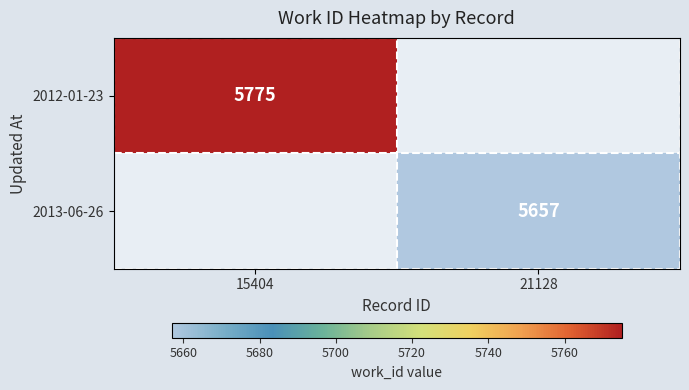

The value of 2012-01-23 at 15404 is 1446. True or false?

False